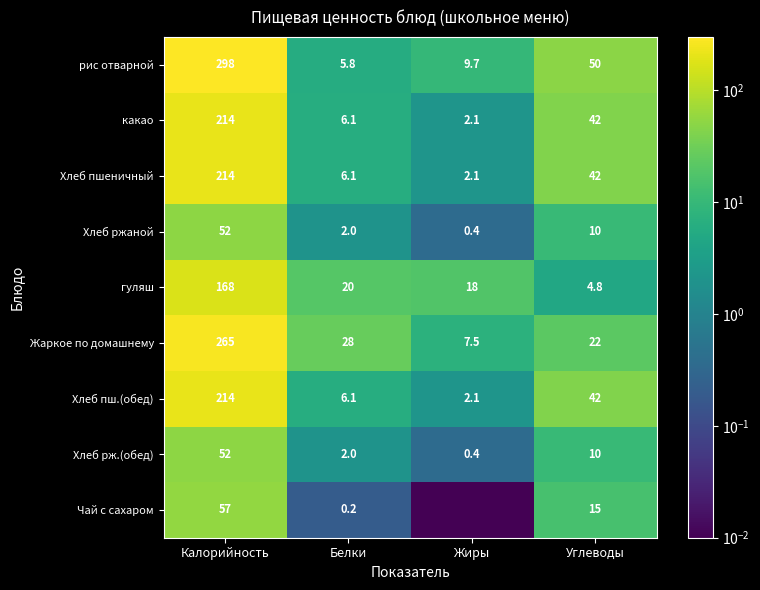

Is the value of Чай с сахаром at Калорийность greater than the value of Хлеб рж.(обед) at Углеводы?

Yes